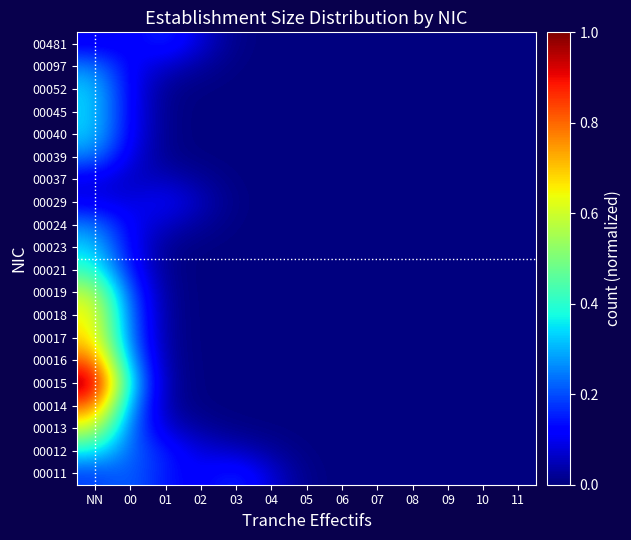

Reading left to right, list all the values displayed in this chart.

00011: NN=0.2	00=0.2	01=0.1	02=0.1	03=0.2	04=0.1	05=0.0	06=0.0	07=0.0	08=0.0	09=0.0	10=0.0	11=0.0
00012: NN=0.4	00=0.2	01=0.2	02=0.1	03=0.1	04=0.0	05=0.0	06=0.0	07=0.0	08=0.0	09=0.0	10=0.0	11=0.0
00013: NN=0.6	00=0.2	01=0.1	02=0.0	03=0.0	04=0.0	05=0.0	06=0.0	07=0.0	08=0.0	09=0.0	10=0.0	11=0.0
00014: NN=0.8	00=0.3	01=0.0	02=0.0	03=0.0	04=0.0	05=0.0	06=0.0	07=0.0	08=0.0	09=0.0	10=0.0	11=0.0
00015: NN=1.0	00=0.3	01=0.0	02=0.0	03=0.0	04=0.0	05=0.0	06=0.0	07=0.0	08=0.0	09=0.0	10=0.0	11=0.0
00016: NN=0.8	00=0.3	01=0.0	02=0.0	03=0.0	04=0.0	05=0.0	06=0.0	07=0.0	08=0.0	09=0.0	10=0.0	11=0.0
00017: NN=0.7	00=0.2	01=0.0	02=0.0	03=0.0	04=0.0	05=0.0	06=0.0	07=0.0	08=0.0	09=0.0	10=0.0	11=0.0
00018: NN=0.7	00=0.2	01=0.0	02=0.0	03=0.0	04=0.0	05=0.0	06=0.0	07=0.0	08=0.0	09=0.0	10=0.0	11=0.0
00019: NN=0.6	00=0.2	01=0.0	02=0.0	03=0.0	04=0.0	05=0.0	06=0.0	07=0.0	08=0.0	09=0.0	10=0.0	11=0.0
00021: NN=0.4	00=0.1	01=0.0	02=0.0	03=0.0	04=0.0	05=0.0	06=0.0	07=0.0	08=0.0	09=0.0	10=0.0	11=0.0
00023: NN=0.3	00=0.1	01=0.0	02=0.0	03=0.0	04=0.0	05=0.0	06=0.0	07=0.0	08=0.0	09=0.0	10=0.0	11=0.0
00024: NN=0.3	00=0.1	01=0.1	02=0.0	03=0.0	04=0.0	05=0.0	06=0.0	07=0.0	08=0.0	09=0.0	10=0.0	11=0.0
00029: NN=0.1	00=0.1	01=0.1	02=0.1	03=0.0	04=0.0	05=0.0	06=0.0	07=0.0	08=0.0	09=0.0	10=0.0	11=0.0
00037: NN=0.1	00=0.1	01=0.1	02=0.0	03=0.0	04=0.0	05=0.0	06=0.0	07=0.0	08=0.0	09=0.0	10=0.0	11=0.0
00039: NN=0.3	00=0.1	01=0.0	02=0.0	03=0.0	04=0.0	05=0.0	06=0.0	07=0.0	08=0.0	09=0.0	10=0.0	11=0.0
00040: NN=0.3	00=0.1	01=0.0	02=0.0	03=0.0	04=0.0	05=0.0	06=0.0	07=0.0	08=0.0	09=0.0	10=0.0	11=0.0
00045: NN=0.3	00=0.1	01=0.0	02=0.0	03=0.0	04=0.0	05=0.0	06=0.0	07=0.0	08=0.0	09=0.0	10=0.0	11=0.0
00052: NN=0.3	00=0.1	01=0.0	02=0.0	03=0.0	04=0.0	05=0.0	06=0.0	07=0.0	08=0.0	09=0.0	10=0.0	11=0.0
00097: NN=0.3	00=0.1	01=0.1	02=0.0	03=0.0	04=0.0	05=0.0	06=0.0	07=0.0	08=0.0	09=0.0	10=0.0	11=0.0
00481: NN=0.1	00=0.1	01=0.2	02=0.1	03=0.0	04=0.0	05=0.0	06=0.0	07=0.0	08=0.0	09=0.0	10=0.0	11=0.0